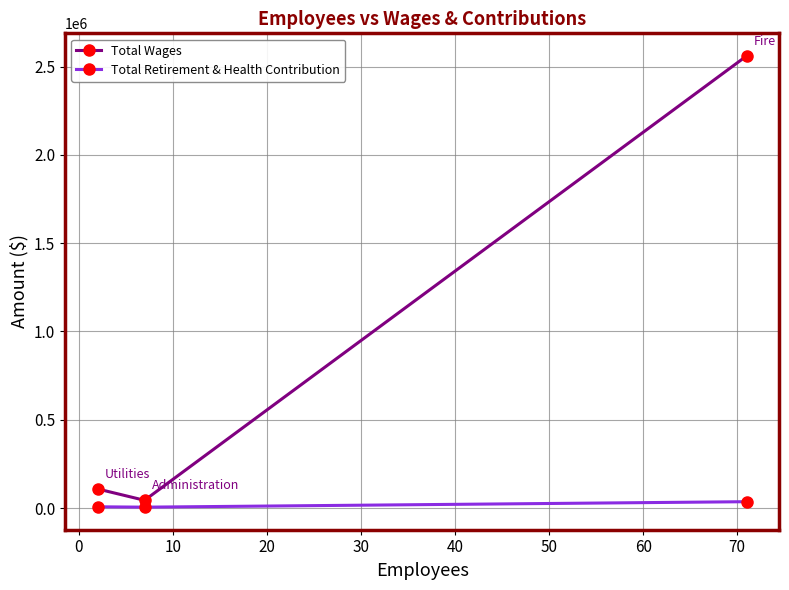

Rank the series by their maximum value, from highest to lowest.

Total Wages, Total Retirement & Health Contribution